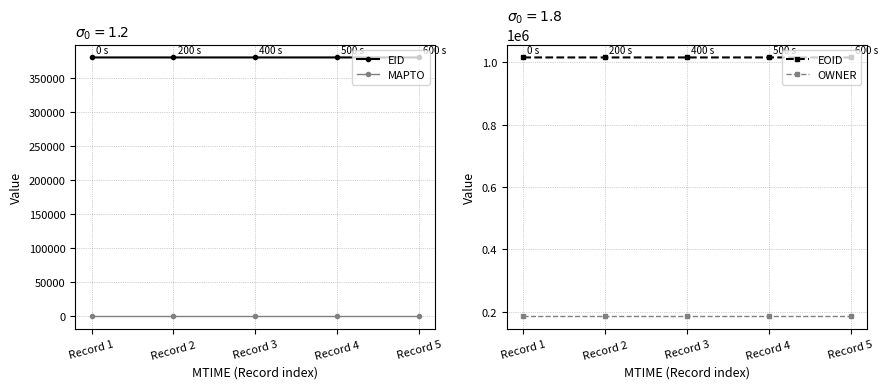

Rank the series by their maximum value, from lowest to highest.

MAPTO, OWNER, EID, EOID